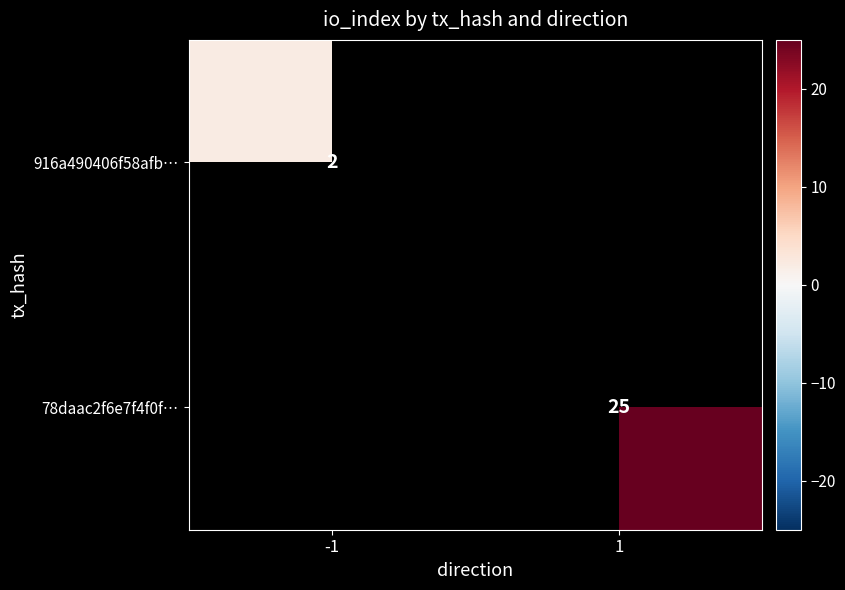

The value of 916a490406f58afb… at -1 is 2.8. True or false?

False